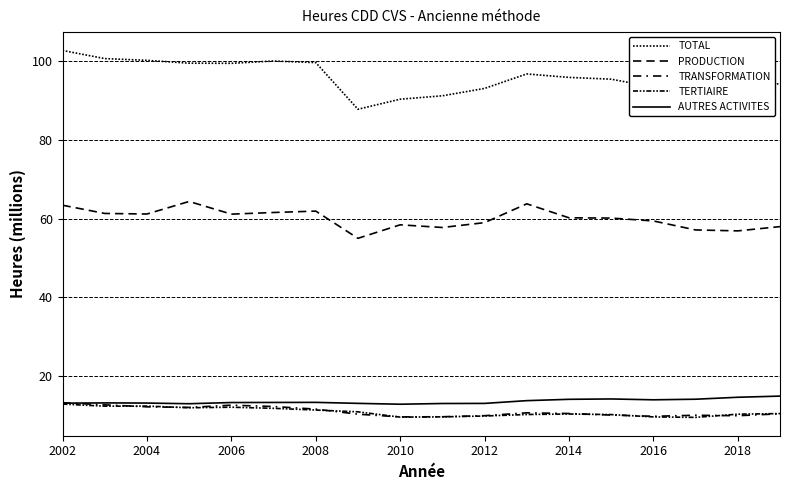

What is the maximum value shown in the chart?

102.6